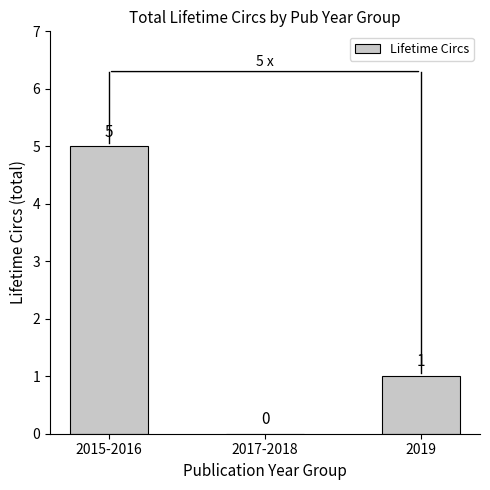

What is the sum of the values at 2017-2018 and 2015-2016?

5